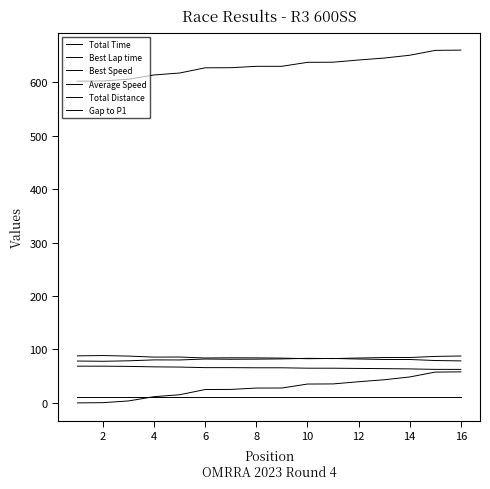

True or false: Gap to P1 and Average Speed cross at least once.

False